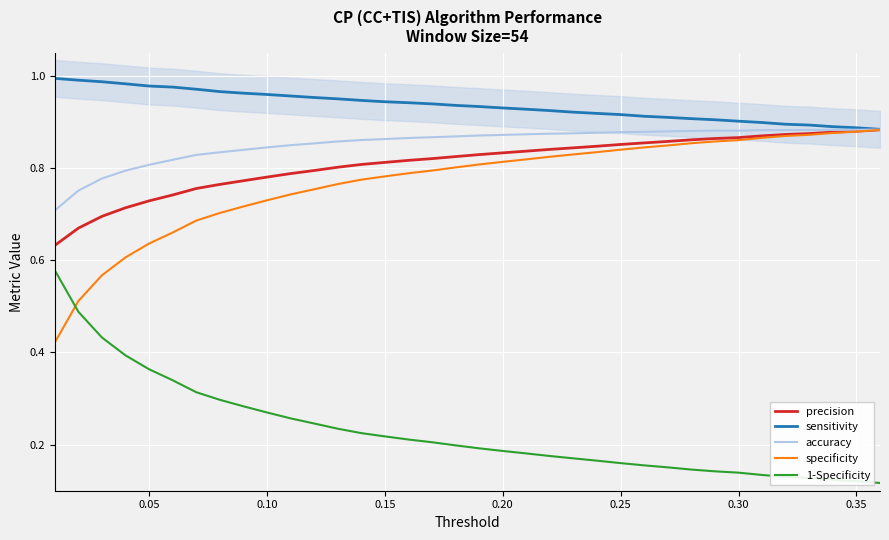

How many data points does each series have?

36